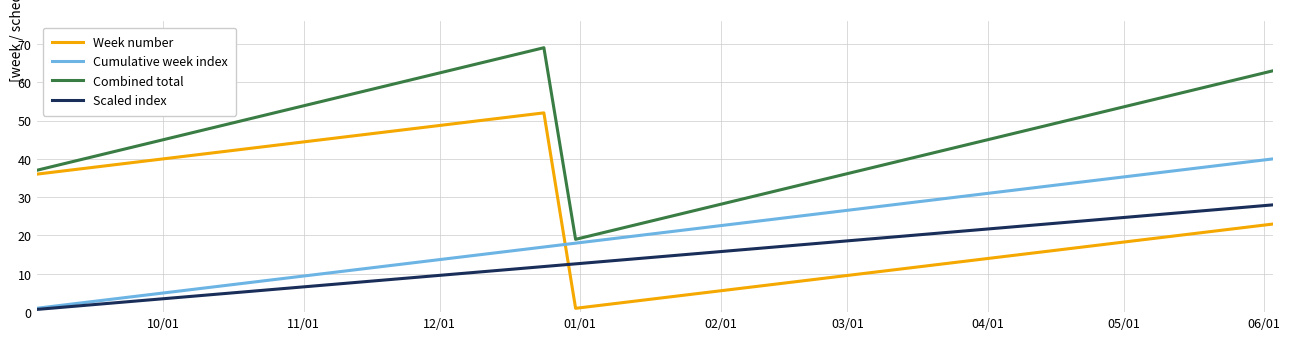

Which series has the largest total across all categories?

Combined total